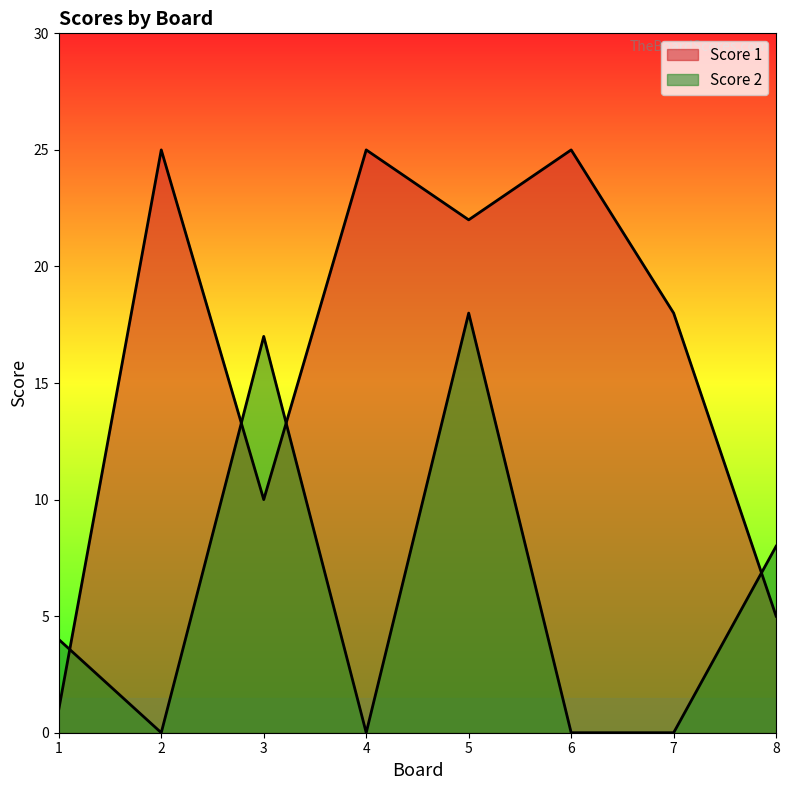

The Score 1 series shows 5 at 3. True or false?

False